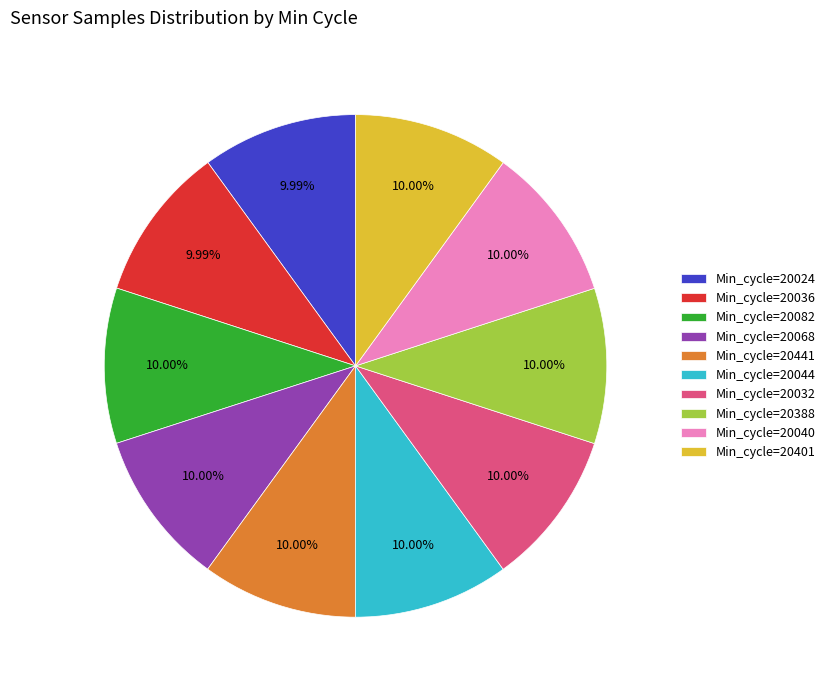

Is Min_cycle=20441 the majority of the pie?

No